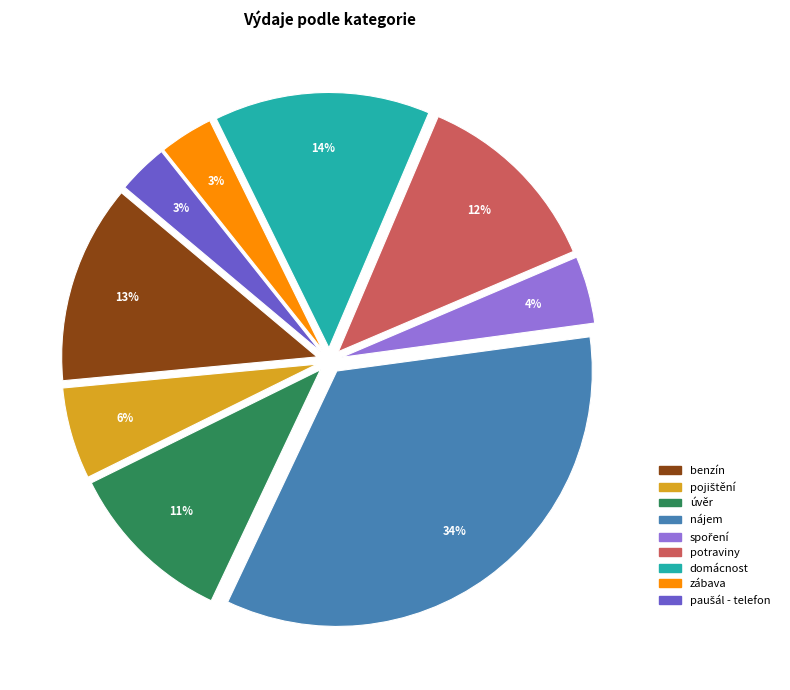

How many slices are in this pie chart?

9